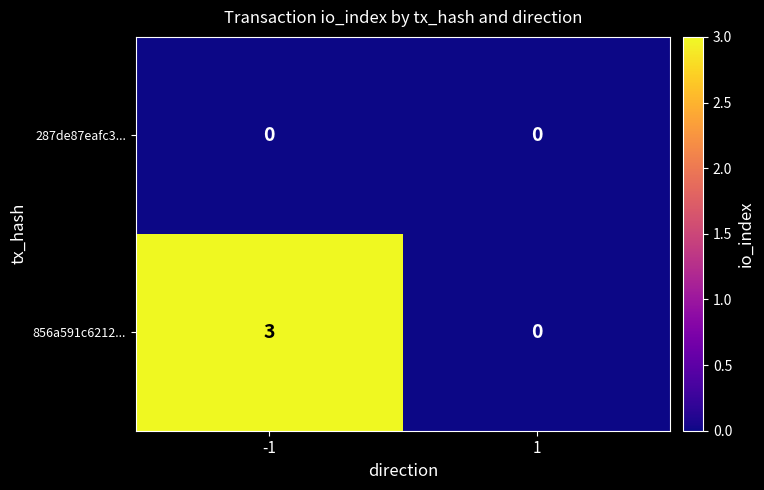

Rank the series by their average value, from highest to lowest.

856a591c6212..., 287de87eafc3...